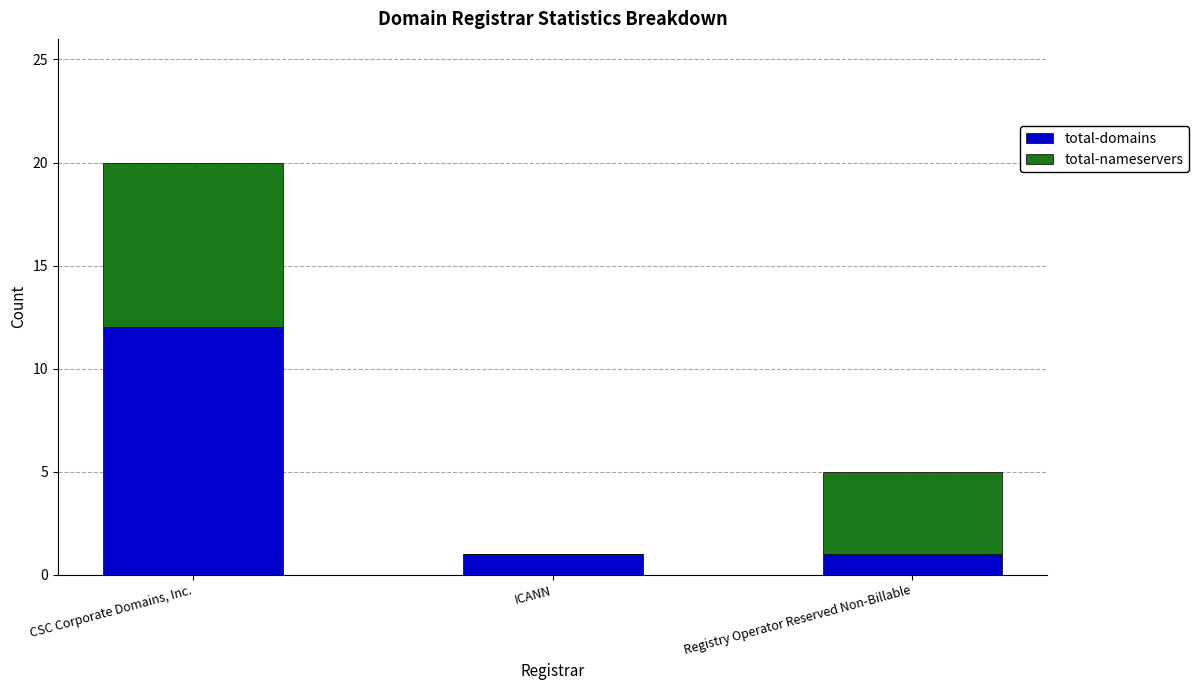

The total-domains series shows 1 at Registry Operator Reserved Non-Billable. True or false?

True